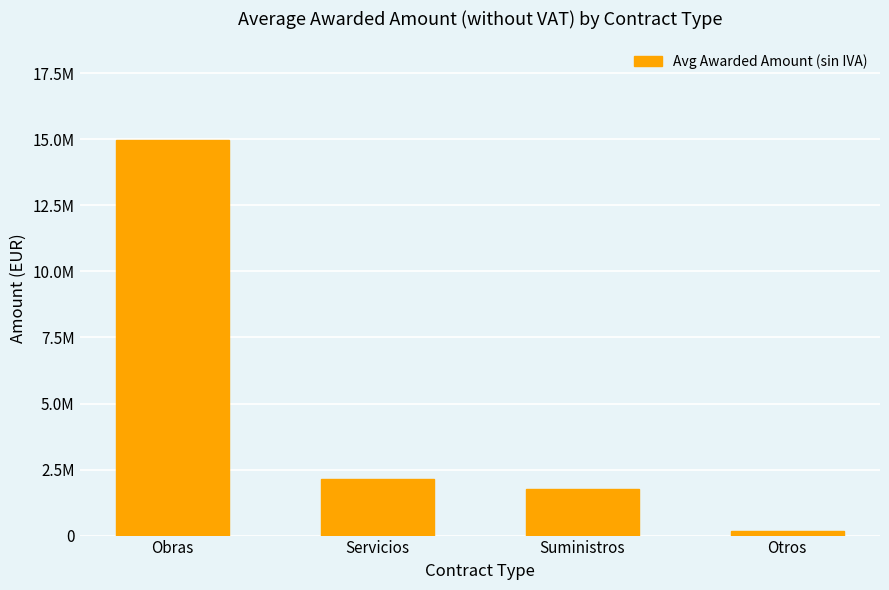

What is the change in value from Servicios to Otros?

-1974383.8